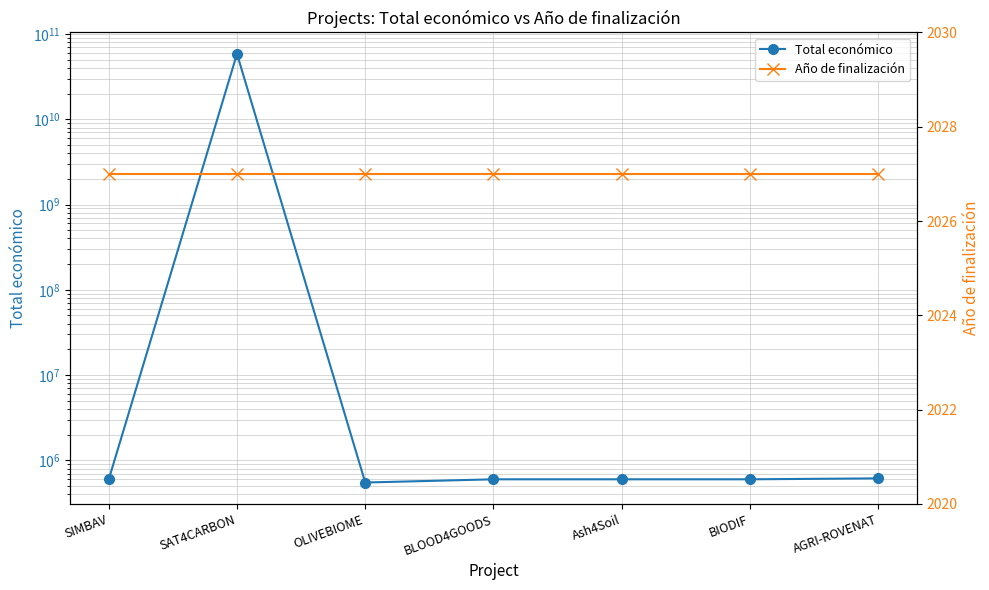

At SIMBAV, list the series in order from largest to smallest.

Total económico, Año de finalización